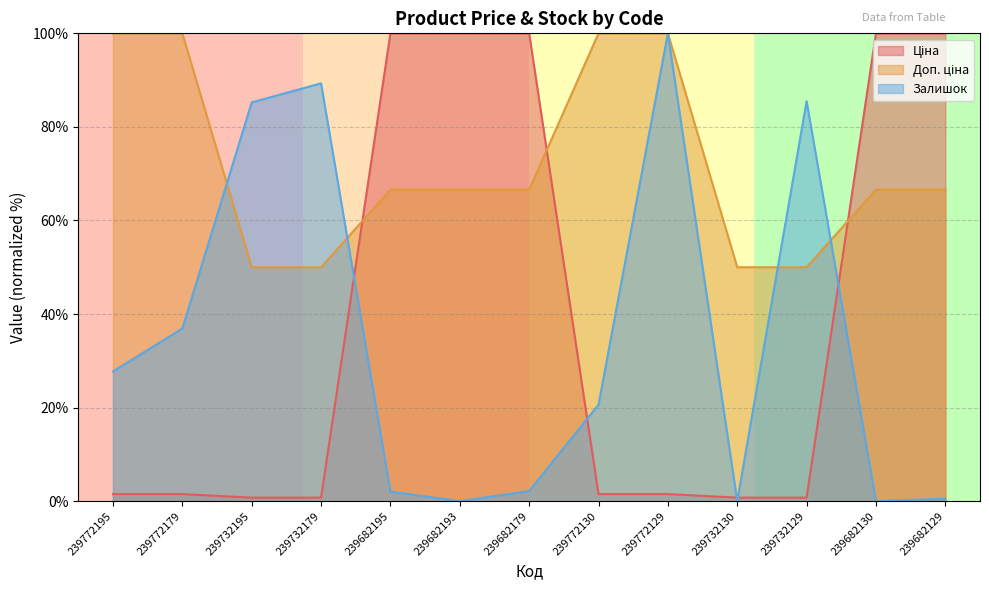

How many lines are shown in the chart?

3